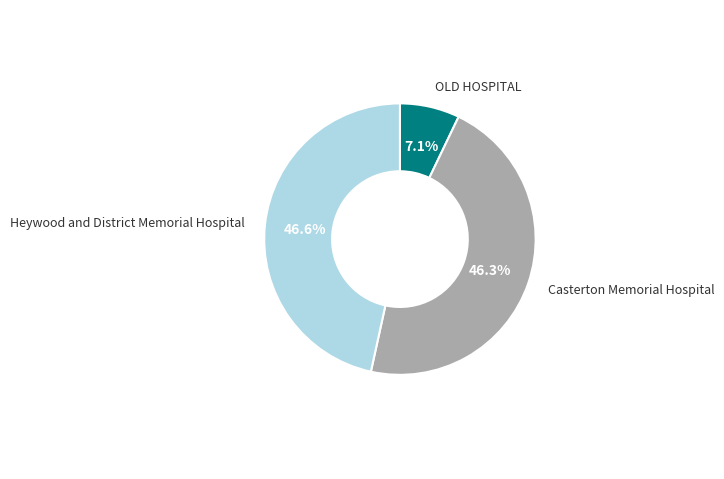

Approximately how many times larger is the value at Heywood and District Memorial Hospital compared to Casterton Memorial Hospital?

1.0